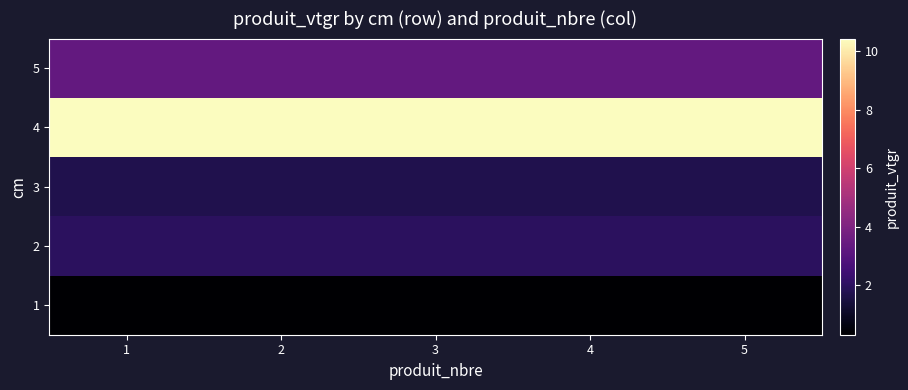

Reading right to left, list all the values displayed in this chart.

1: 5=0.3	4=0.3	3=0.3	2=0.3	1=0.3
2: 5=2.0	4=2.0	3=2.0	2=2.0	1=2.0
3: 5=1.7	4=1.7	3=1.7	2=1.7	1=1.7
4: 5=10.4	4=10.4	3=10.4	2=10.4	1=10.4
5: 5=3.3	4=3.3	3=3.3	2=3.3	1=3.3